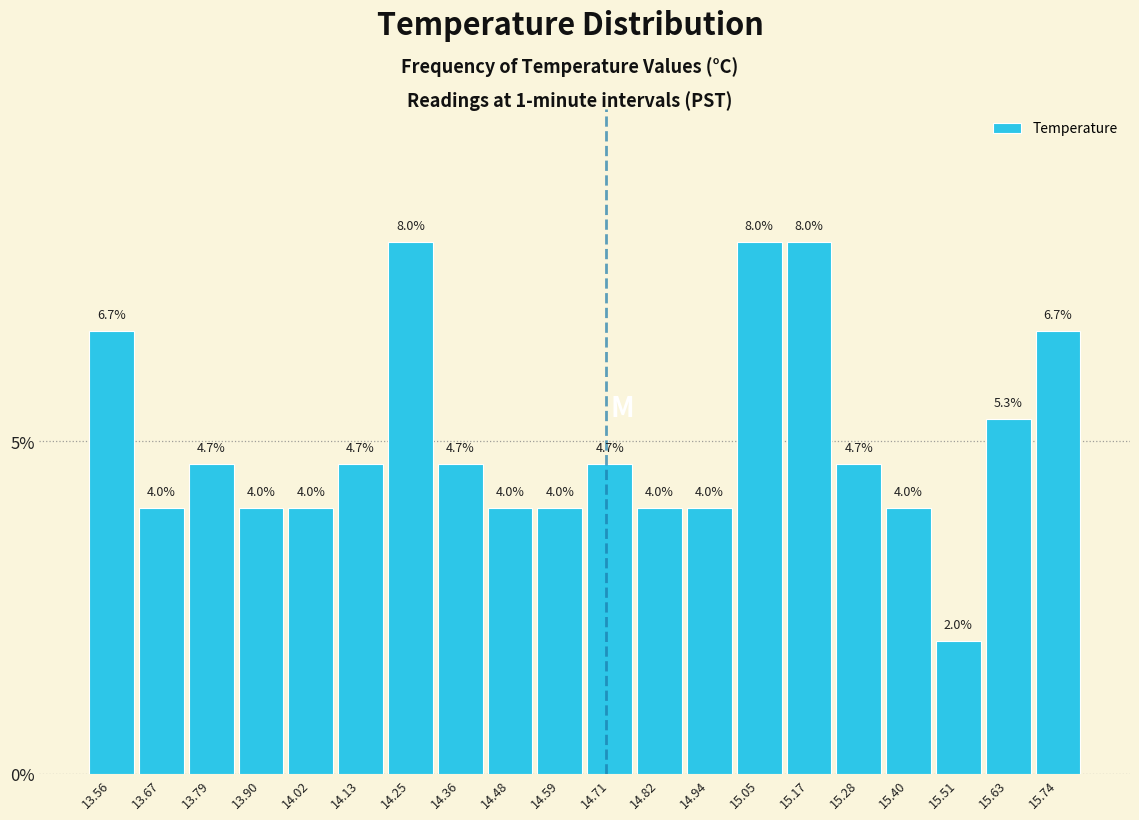

Reading left to right, transcribe this chart: for each bar, give the range it covers on the x-axis and its height. The bar edges are not printed on the chart, so give them approximately, as read against the axis.

13.500 to 13.615: 6.7
13.615 to 13.730: 4.0
13.730 to 13.845: 4.7
13.845 to 13.960: 4.0
13.960 to 14.075: 4.0
14.075 to 14.190: 4.7
14.190 to 14.305: 8.0
14.305 to 14.420: 4.7
14.420 to 14.535: 4.0
14.535 to 14.650: 4.0
14.650 to 14.765: 4.7
14.765 to 14.880: 4.0
14.880 to 14.995: 4.0
14.995 to 15.110: 8.0
15.110 to 15.225: 8.0
15.225 to 15.340: 4.7
15.340 to 15.455: 4.0
15.455 to 15.570: 2.0
15.570 to 15.685: 5.3
15.685 to 15.800: 6.7